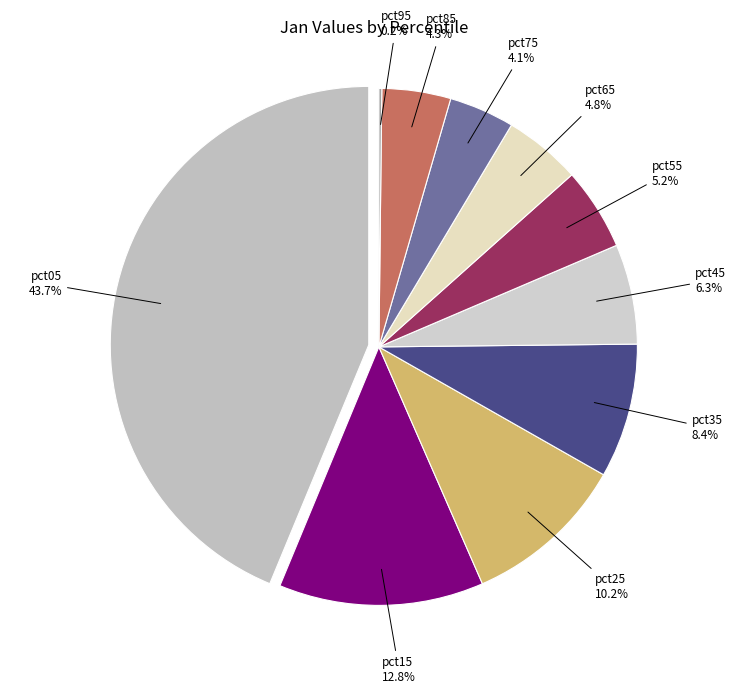

Rank the categories by value from highest to lowest.

pct05, pct15, pct25, pct35, pct45, pct55, pct65, pct85, pct75, pct95